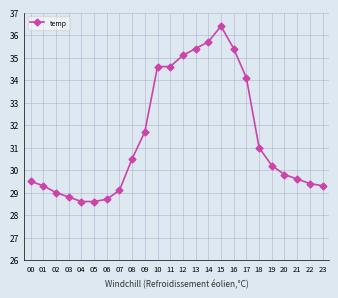

Where is the data nearest to the value 32?

09